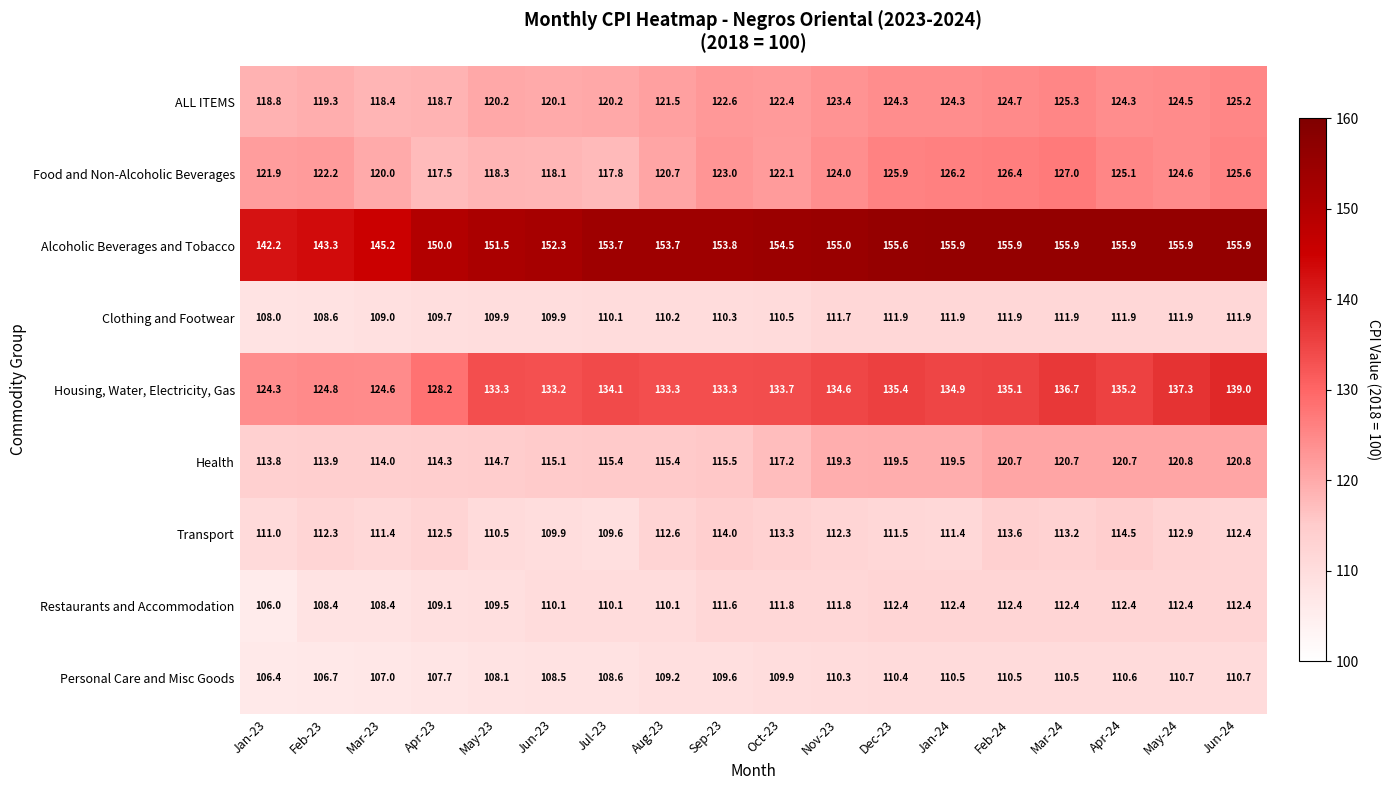

What is the difference between the highest and lowest values at Sep-23?

44.2